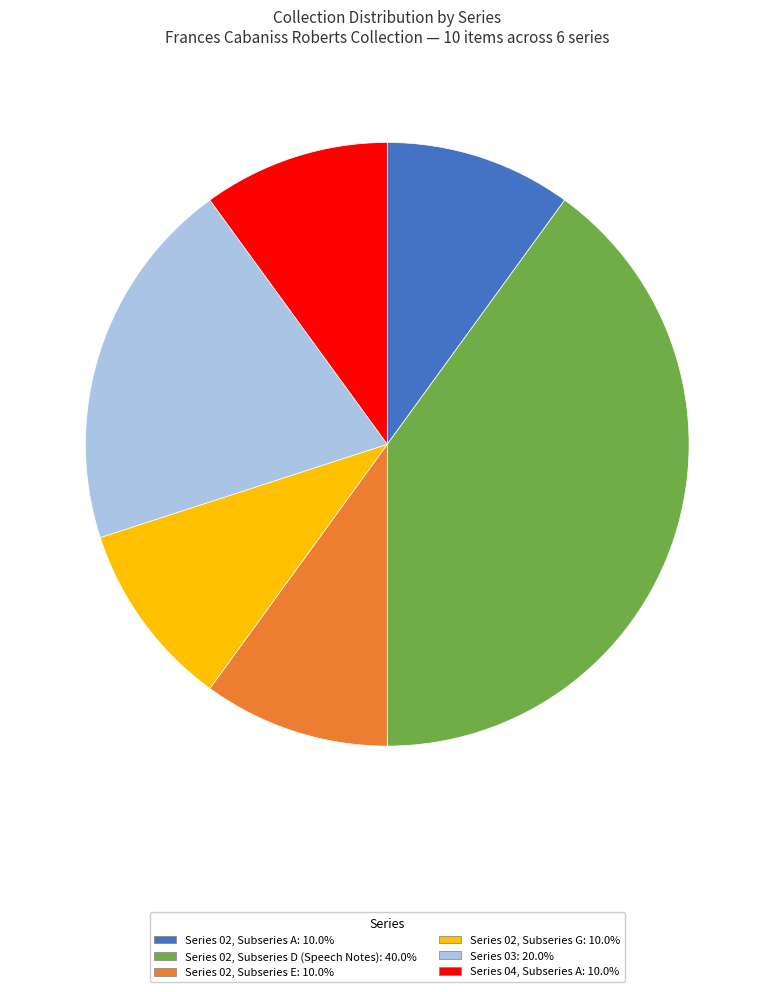

Is it true that Series 02, Subseries A is 1% of the pie?

False